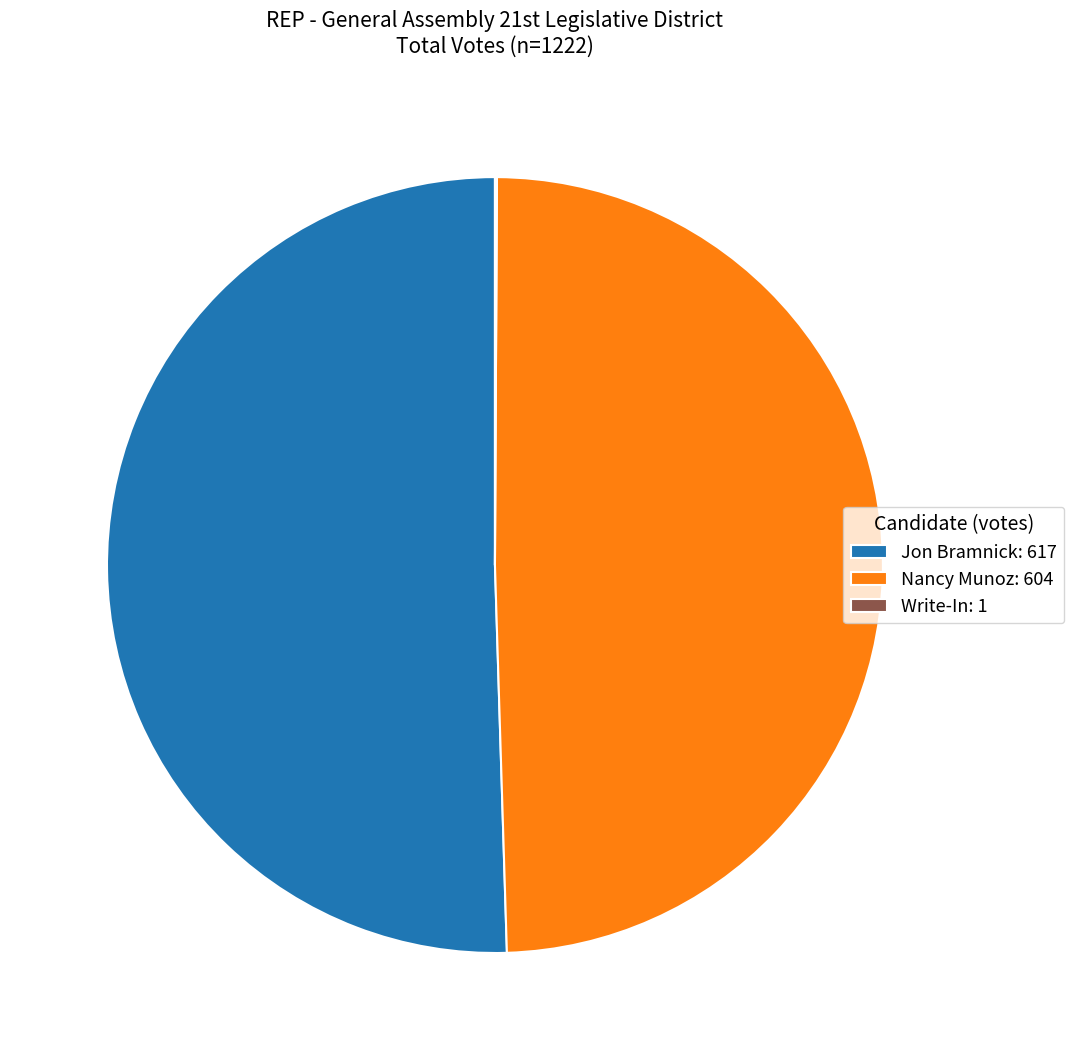

Does Nancy Munoz represent more than half of the total?

No